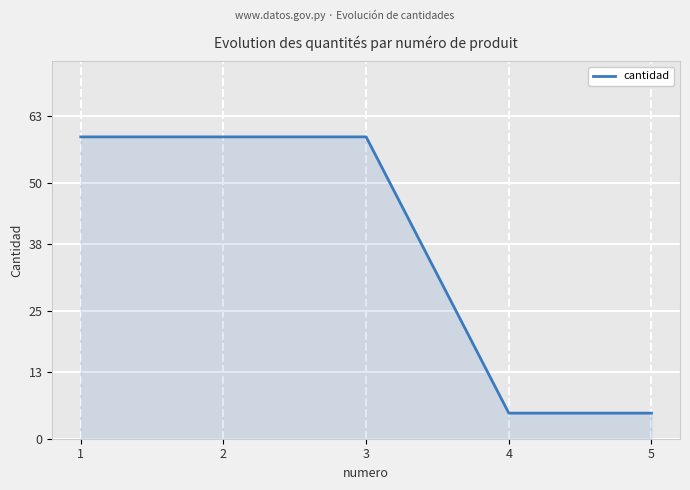

What is the change in value from 1 to 4?

-54